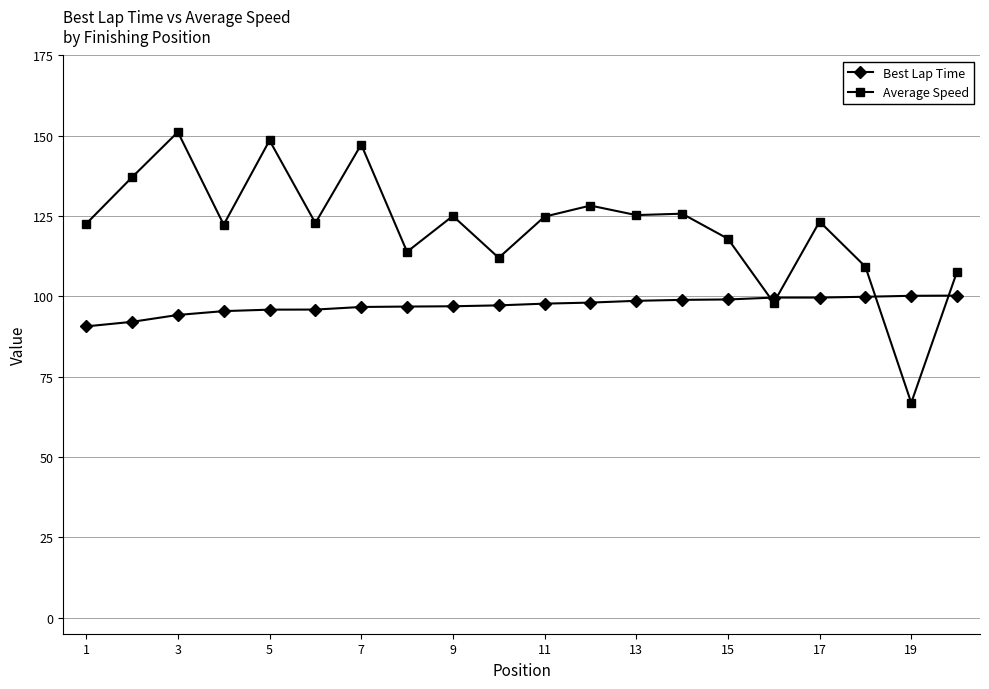

At how many categories does at least one series exceed 120?

13